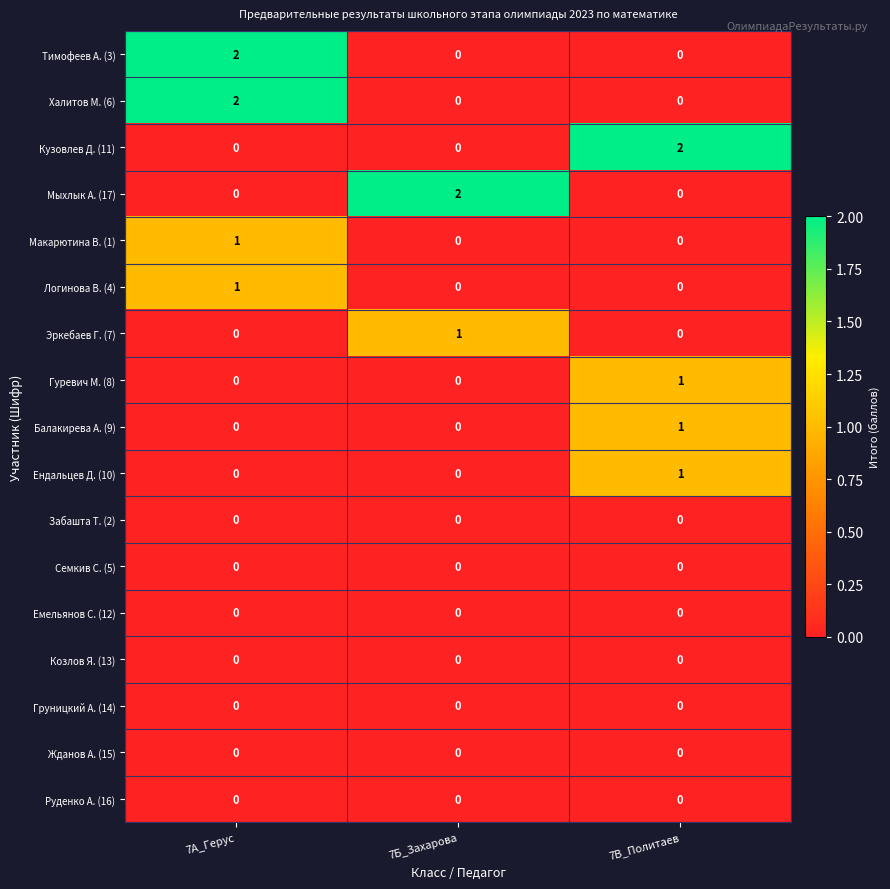

Count the Макарютина В. (1) values in the range 0 to 1.

3